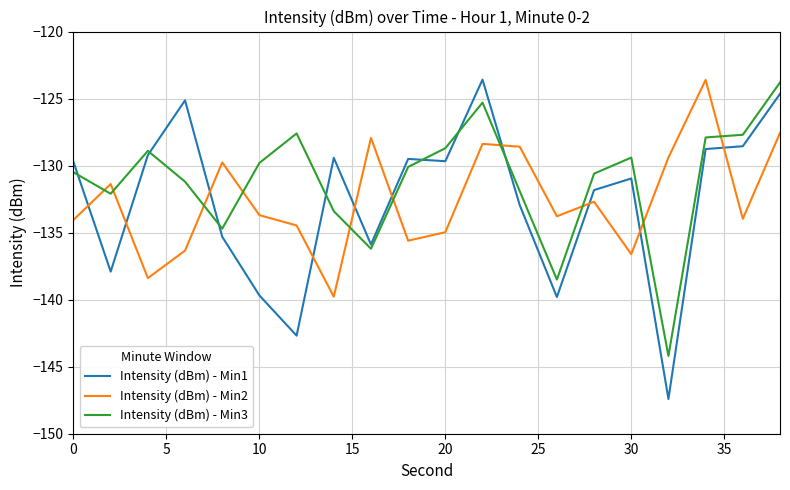

Which series has the largest total across all categories?

Intensity (dBm) - Min3